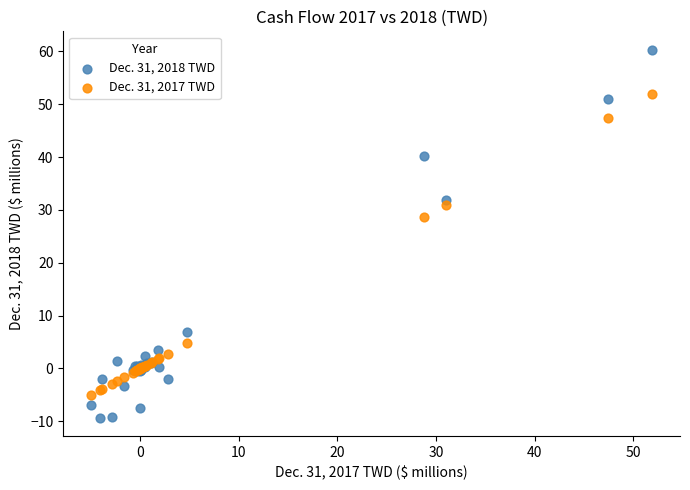

Across all series, what Y value is closest to 25?

28.7